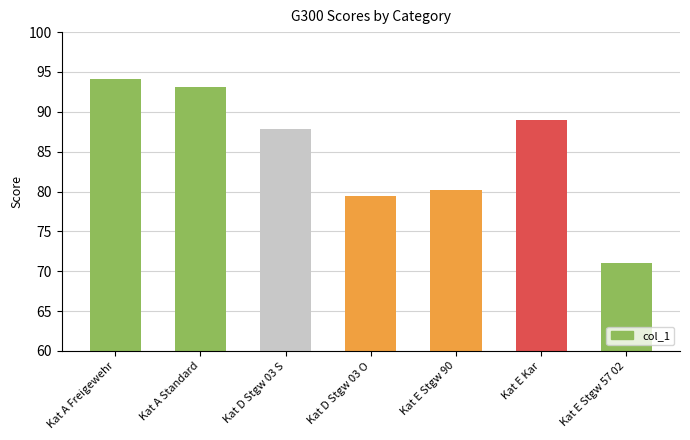

What is the sum of all values?

594.8